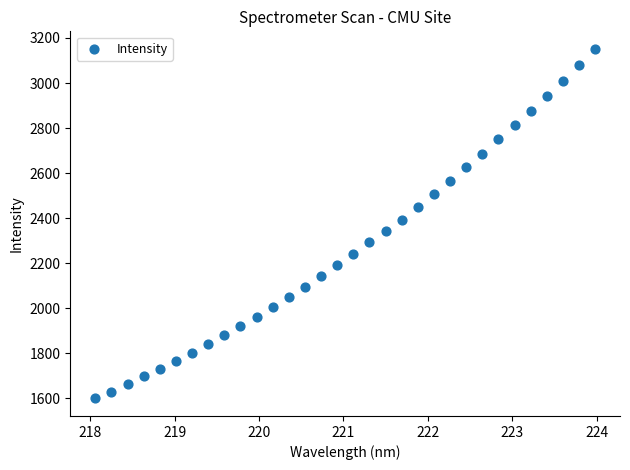

What is the range of X values (max minus min)?

5.9